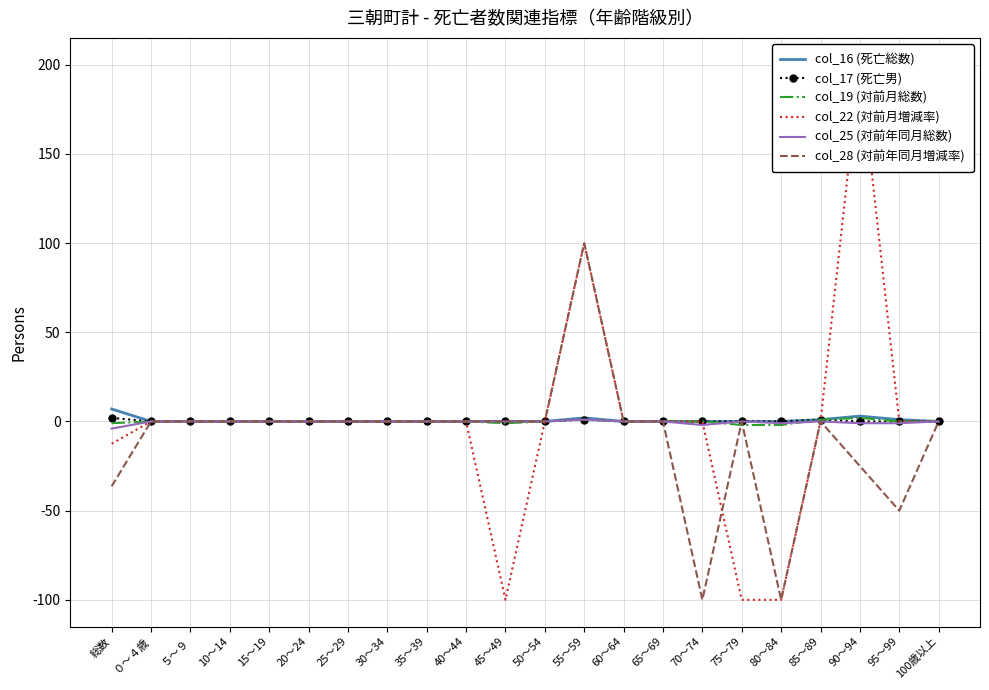

What position from the right is 30～34?

15